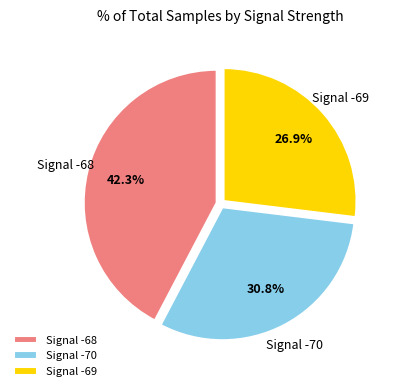

Is Signal -70 the majority of the pie?

No